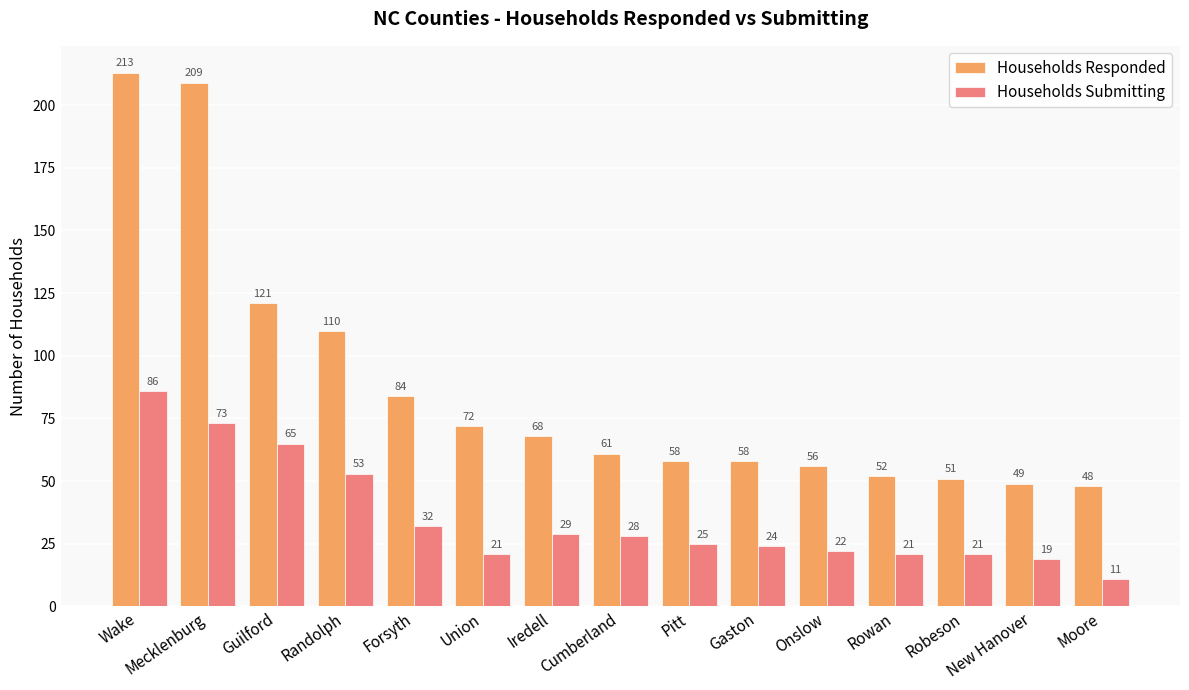

At how many categories does at least one series exceed 19?

15